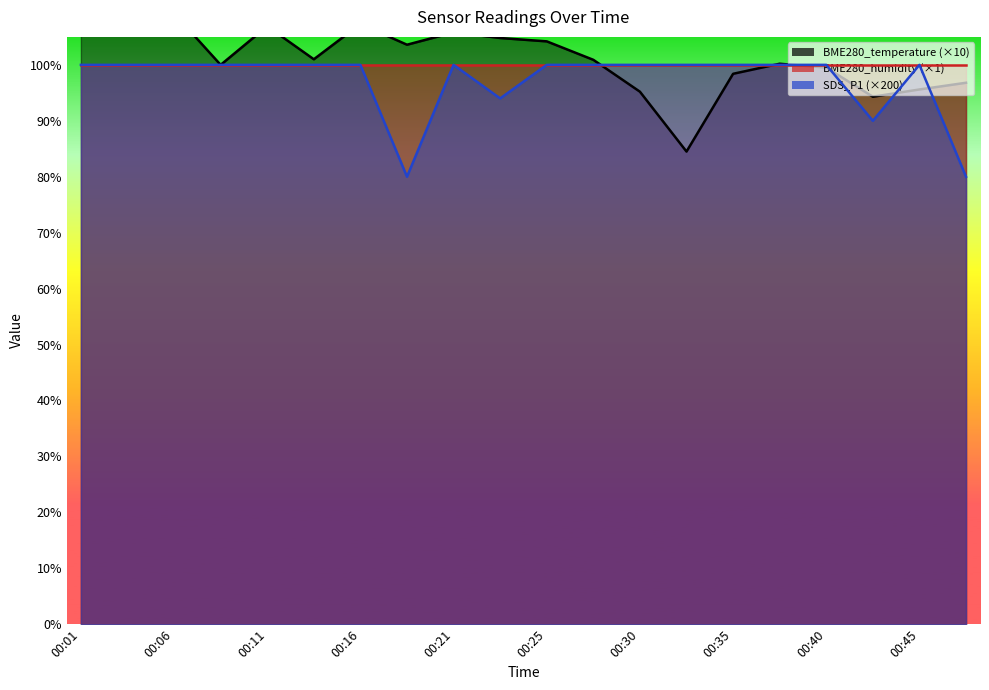

Which has a higher value, 00:45 or 00:40?

00:40